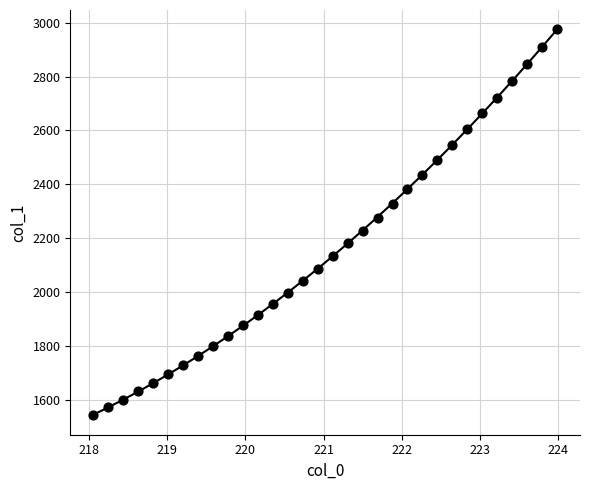

What is the range of X values (max minus min)?

5.9